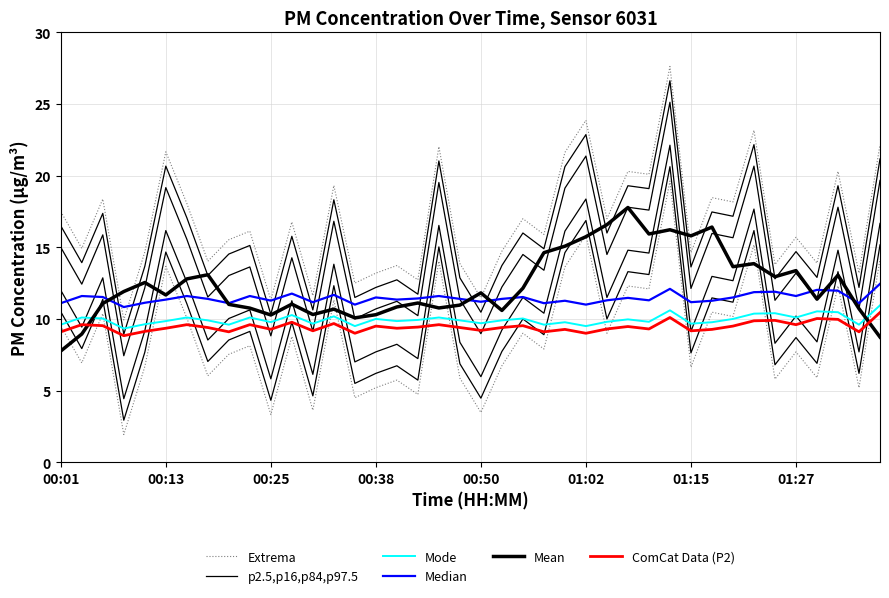

The value of ComCat Data (P2) at 01:27 is 2.7. True or false?

False